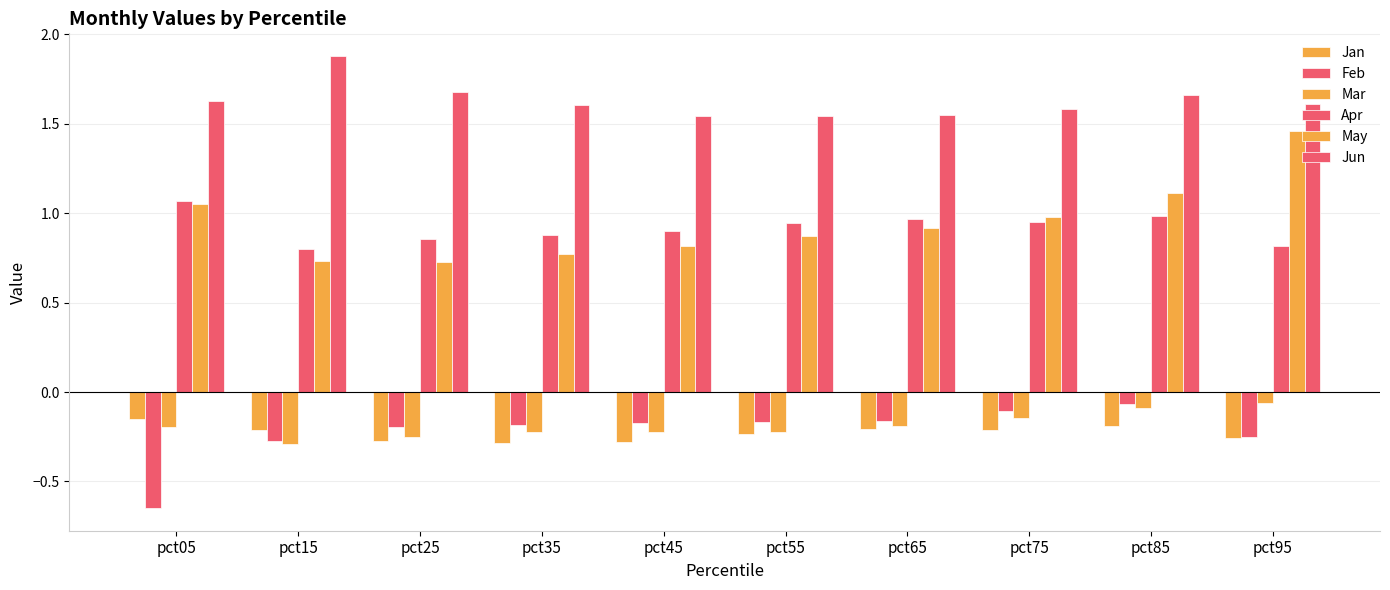

Reading right to left, what are all the values shown in this chart?

Jan: pct95=-0.3	pct85=-0.2	pct75=-0.2	pct65=-0.2	pct55=-0.2	pct45=-0.3	pct35=-0.3	pct25=-0.3	pct15=-0.2	pct05=-0.1
Feb: pct95=-0.3	pct85=-0.1	pct75=-0.1	pct65=-0.2	pct55=-0.2	pct45=-0.2	pct35=-0.2	pct25=-0.2	pct15=-0.3	pct05=-0.6
Mar: pct95=-0.1	pct85=-0.1	pct75=-0.1	pct65=-0.2	pct55=-0.2	pct45=-0.2	pct35=-0.2	pct25=-0.3	pct15=-0.3	pct05=-0.2
Apr: pct95=0.8	pct85=1.0	pct75=0.9	pct65=1.0	pct55=0.9	pct45=0.9	pct35=0.9	pct25=0.9	pct15=0.8	pct05=1.1
May: pct95=1.5	pct85=1.1	pct75=1.0	pct65=0.9	pct55=0.9	pct45=0.8	pct35=0.8	pct25=0.7	pct15=0.7	pct05=1.0
Jun: pct95=1.6	pct85=1.7	pct75=1.6	pct65=1.5	pct55=1.5	pct45=1.5	pct35=1.6	pct25=1.7	pct15=1.9	pct05=1.6